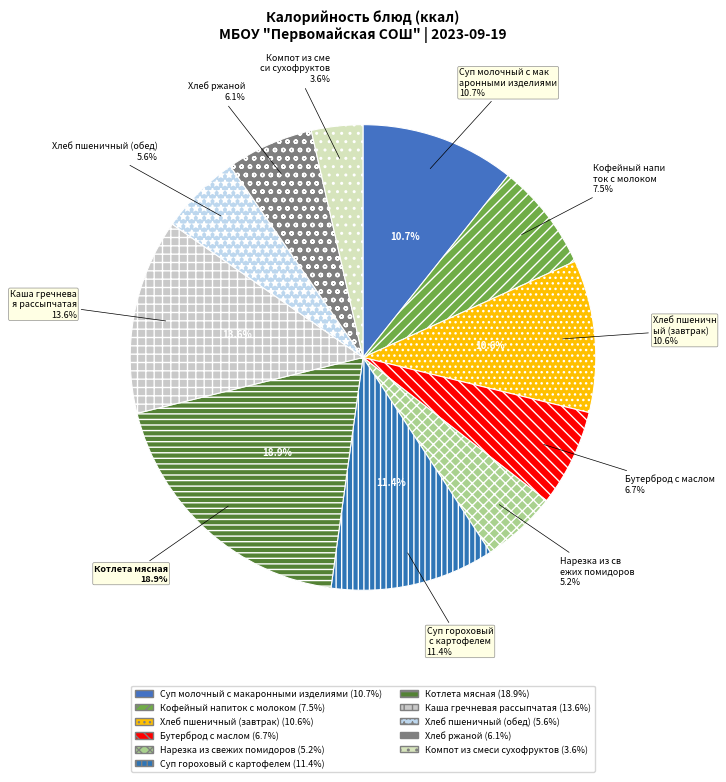

Which has a higher value, Хлеб пшеничный (завтрак) or Хлеб ржаной?

Хлеб пшеничный (завтрак)